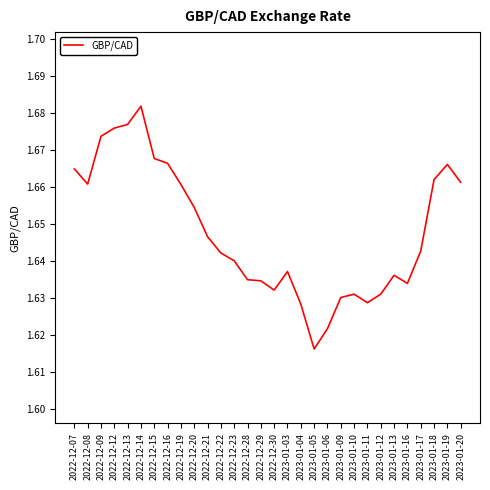

How many values are between 1 and 2?

30